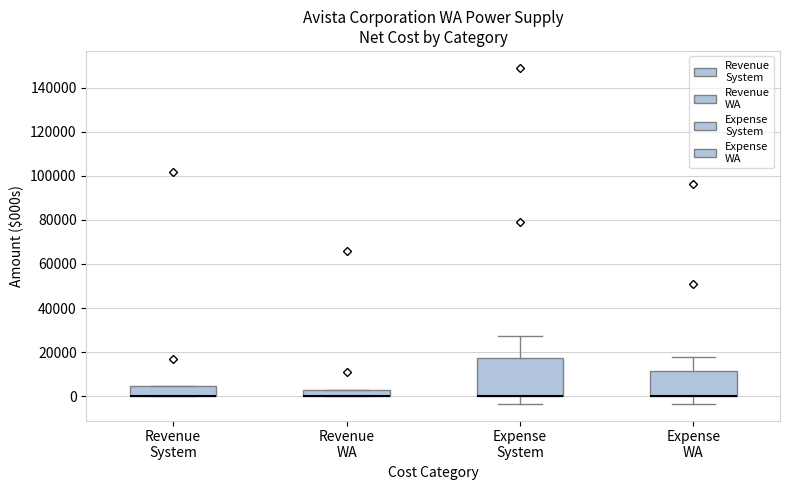

Comparing the boxes themselves (not the whiskers), which one is the tallest?

Expense System